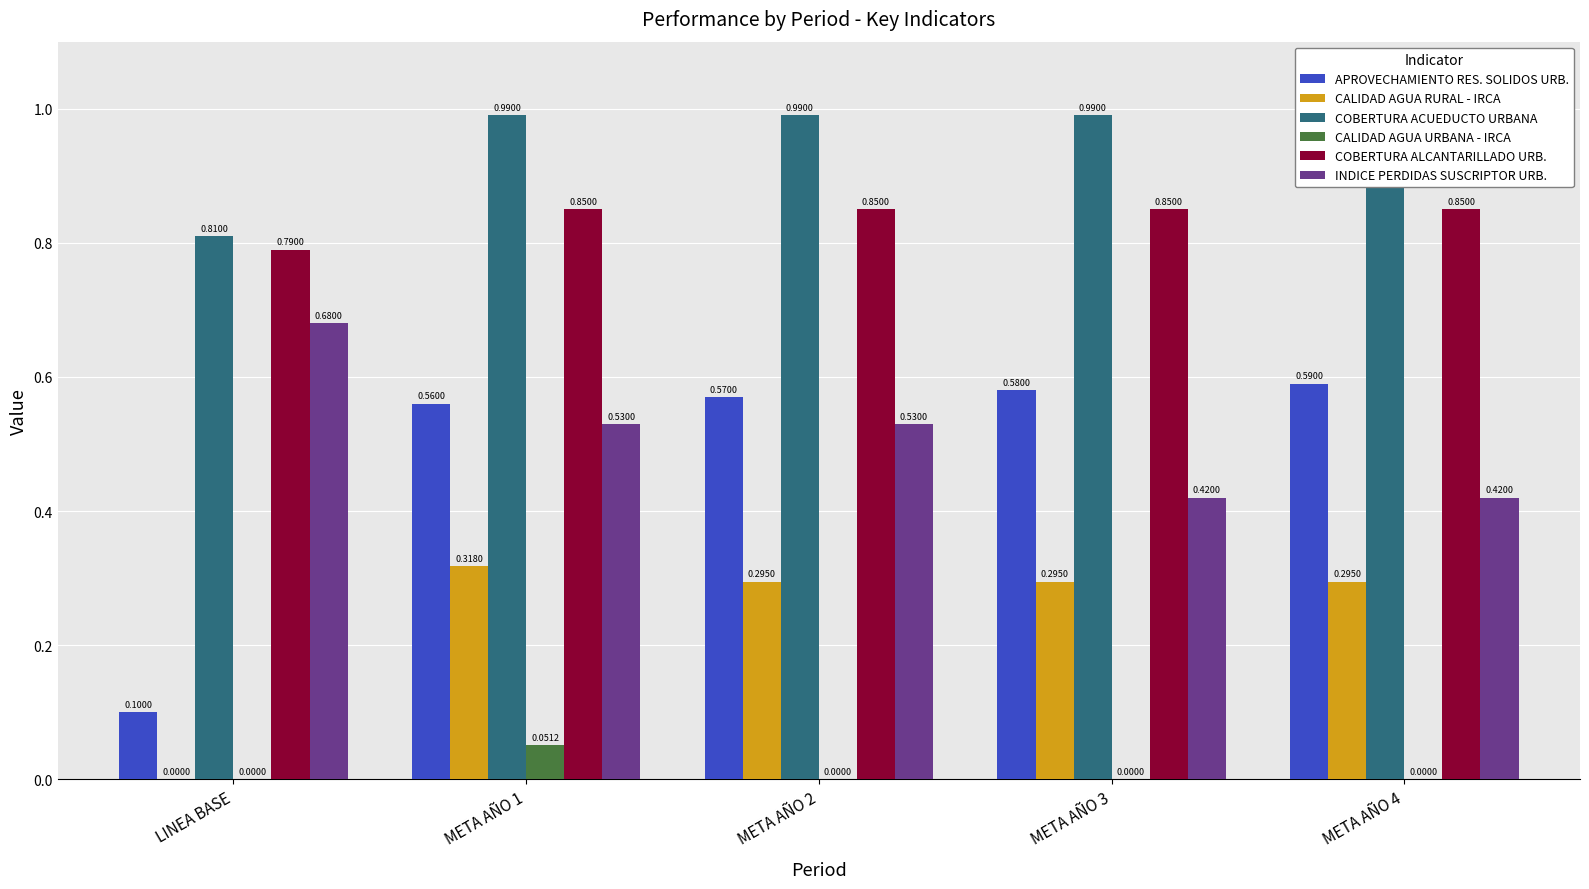

Count the COBERTURA ALCANTARILLADO URB. values in the range 0 to 1.

5